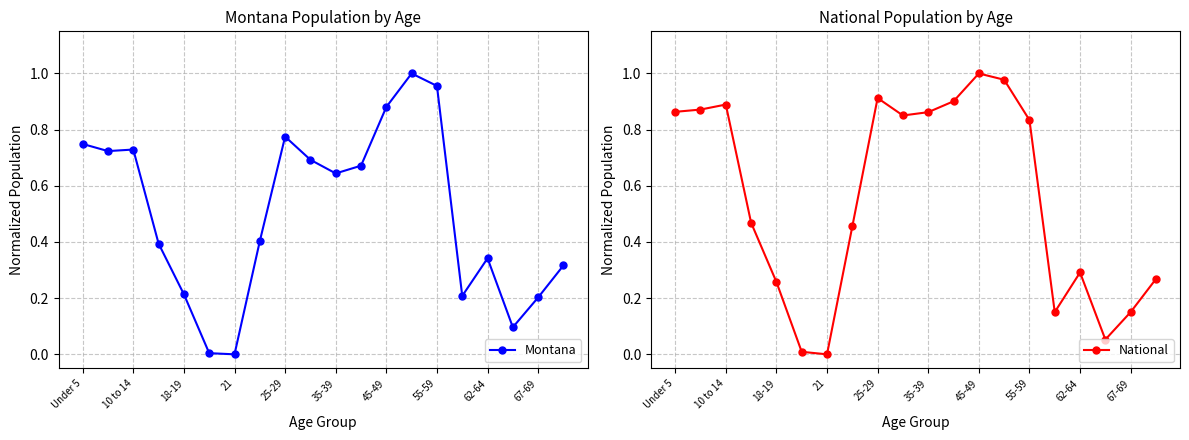

The Montana series shows 0.2 at 62-64. True or false?

False